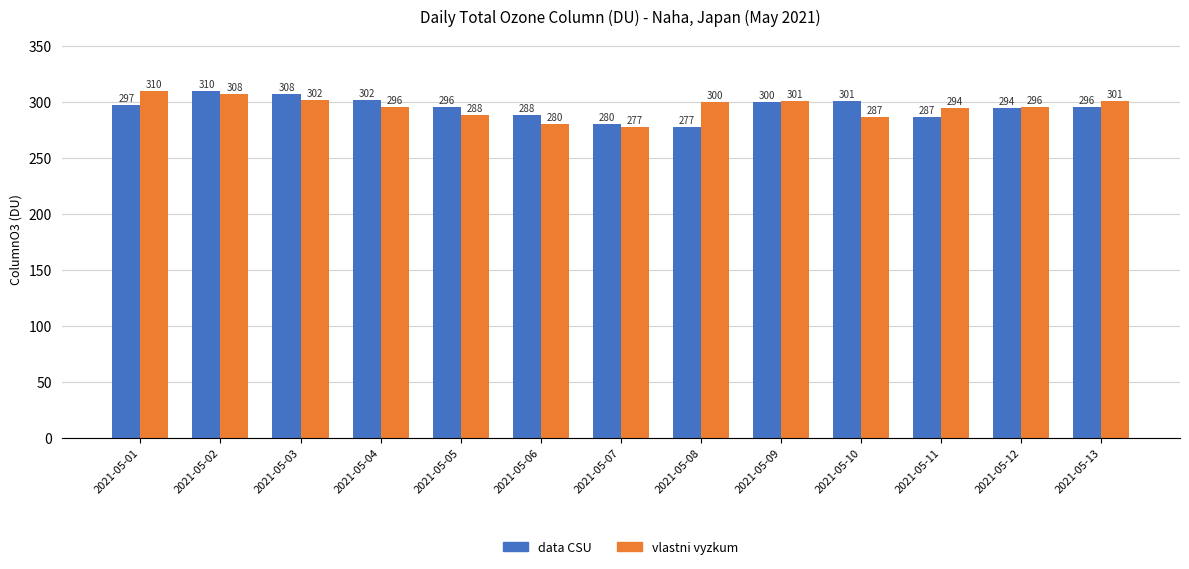

How many data points in vlastni vyzkum are less than 295?

5